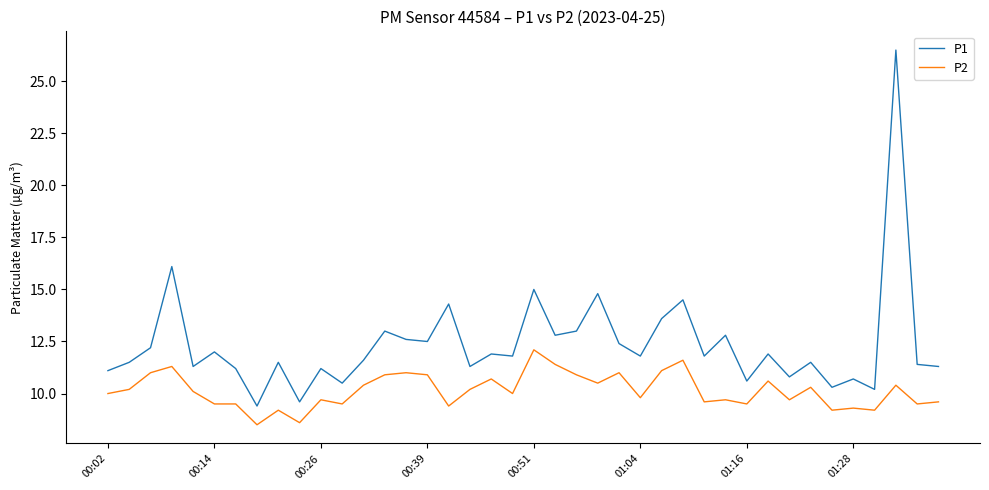

True or false: P2 has more than 0 interior local peaks.

True